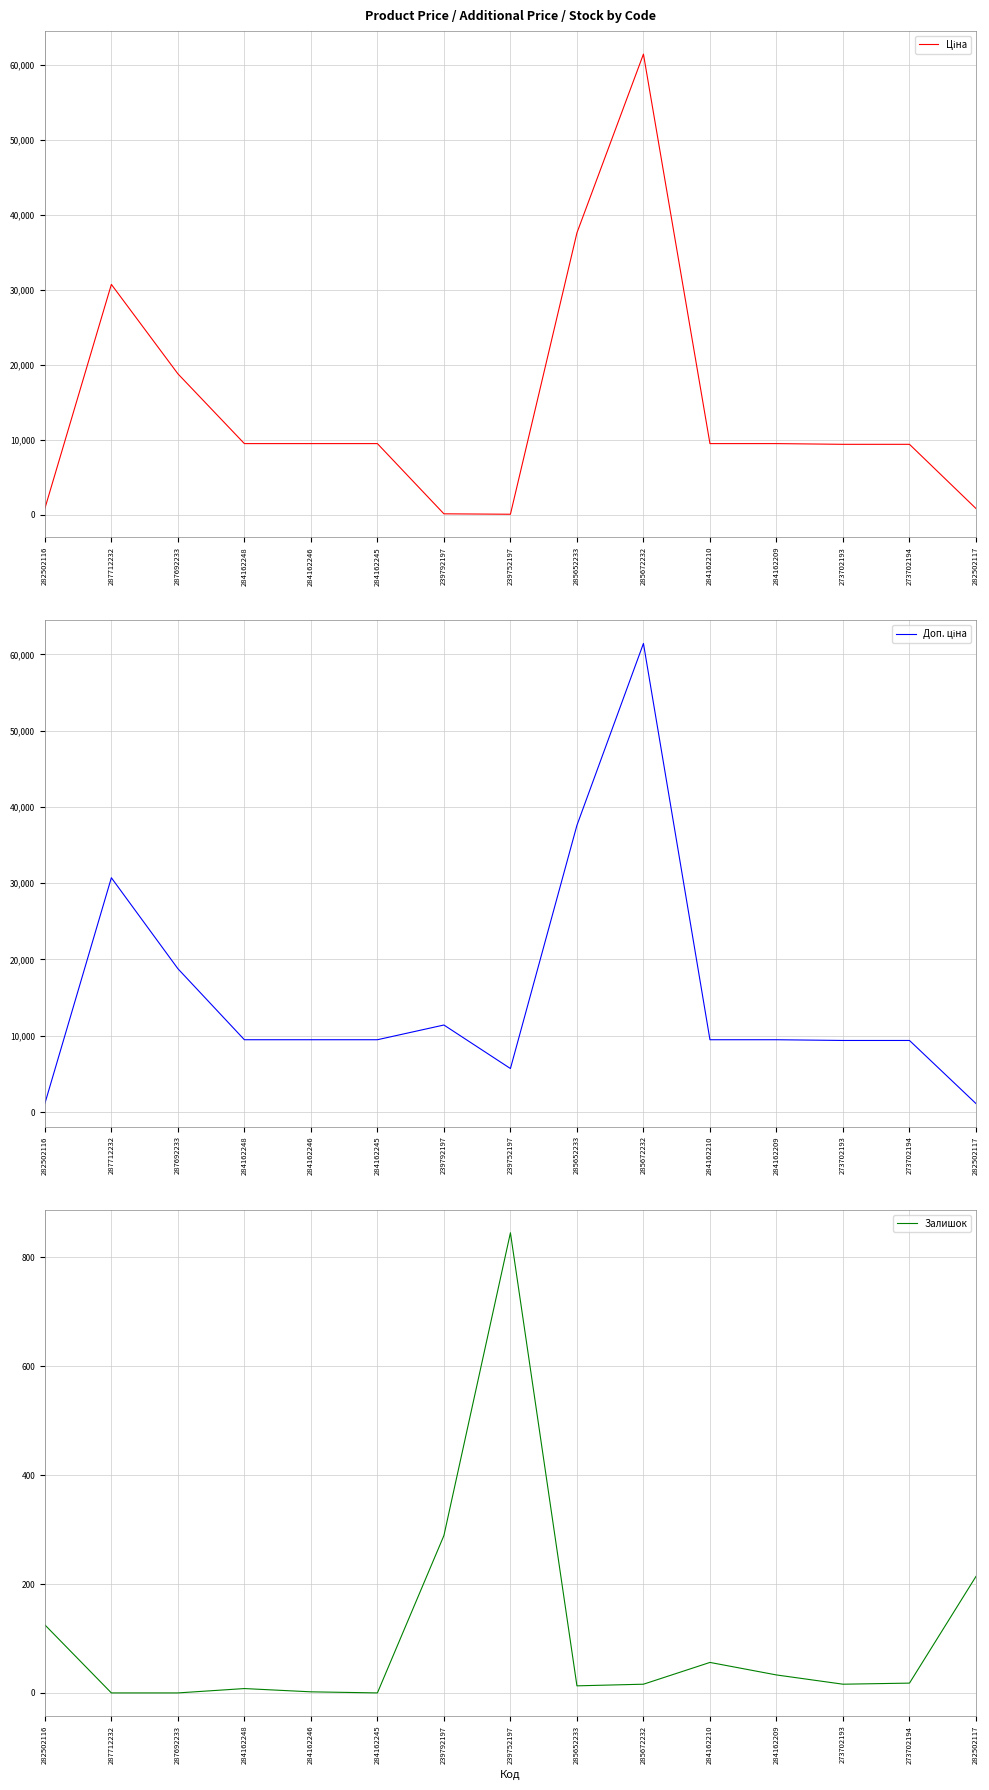

True or false: Ціна and Доп. ціна intersect in this chart.

False